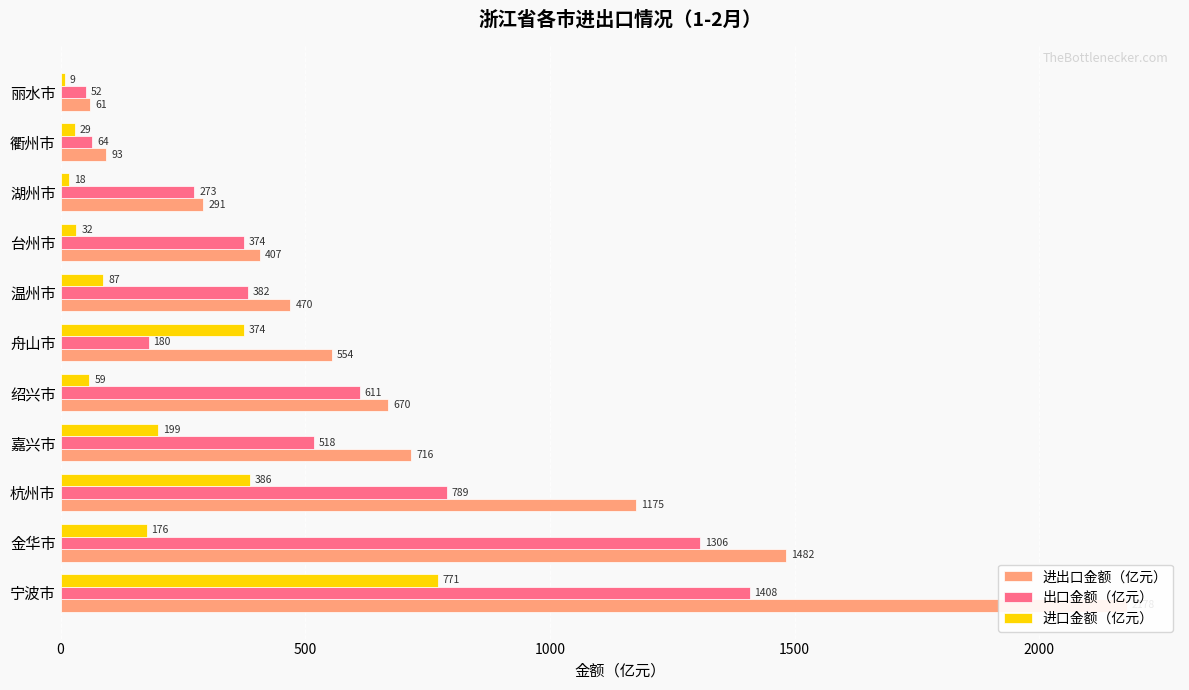

What is the difference between the highest and lowest values at 丽水市?

52.0